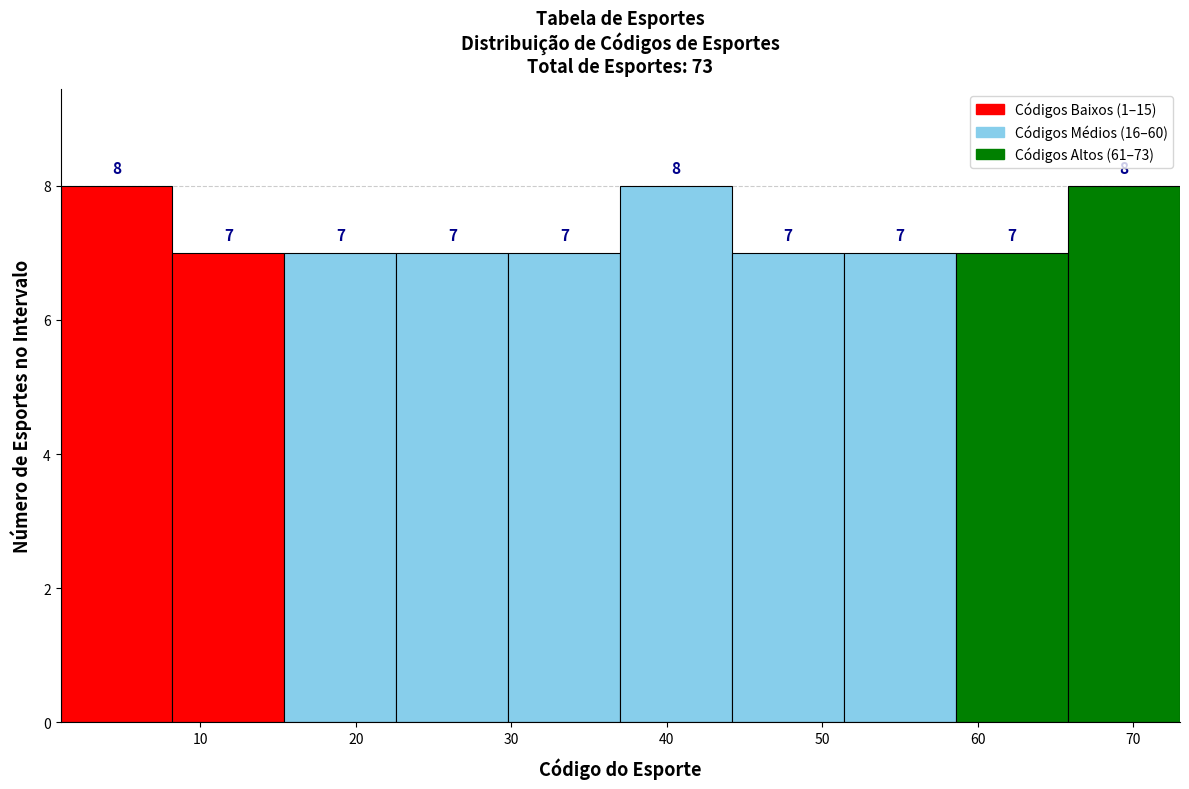

Reading left to right, transcribe this chart: for each bar, give the range it covers on the x-axis and its height. The bar edges are not printed on the chart, so give them approximately, as read against the axis.

1.0 to 8.2: 8
8.2 to 15.4: 7
15.4 to 22.6: 7
22.6 to 29.8: 7
29.8 to 37.0: 7
37.0 to 44.2: 8
44.2 to 51.4: 7
51.4 to 58.6: 7
58.6 to 65.8: 7
65.8 to 73.0: 8